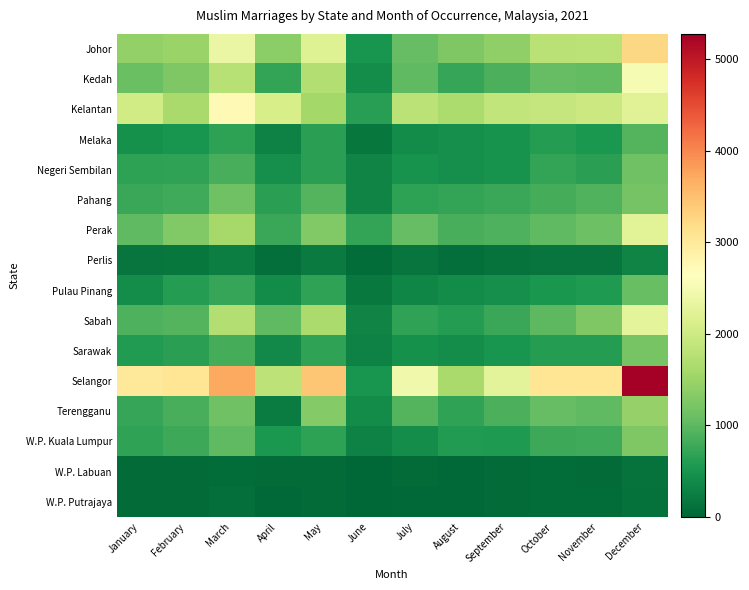

Reading left to right, list all the values displayed in this chart.

Johor: January=1435	February=1491	March=2358	April=1372	May=2194	June=512	July=1052	August=1259	September=1404	October=1791	November=1799	December=3239
Kedah: January=1106	February=1277	March=1757	April=709	May=1716	June=426	July=1017	August=736	September=874	October=1052	November=1041	December=2520
Kelantan: January=2028	February=1614	March=2731	April=2083	May=1583	June=635	July=1811	August=1663	September=1858	October=1905	November=1965	December=2213
Melaka: January=461	February=500	March=675	April=300	May=648	June=180	July=397	August=450	September=489	October=612	November=537	December=942
Negeri Sembilan: January=665	February=693	March=847	April=438	May=657	June=321	July=494	August=443	September=486	October=708	November=643	December=1151
Pahang: January=756	February=792	March=1138	April=641	May=940	June=322	July=668	August=707	September=747	October=826	November=910	December=1193
Perak: January=1025	February=1284	March=1589	April=761	May=1291	June=715	July=1061	August=852	September=904	October=1014	November=1113	December=2241
Perlis: January=162	February=172	March=258	April=99	May=215	June=74	July=146	August=102	September=136	October=155	November=162	December=319
Pulau Pinang: January=416	February=610	March=739	April=399	May=694	June=199	July=346	August=398	September=445	October=518	November=559	December=1076
Sabah: January=890	February=946	March=1720	April=1024	May=1636	June=328	July=685	August=608	September=760	October=1000	November=1271	December=2271
Sarawak: January=587	February=659	March=844	April=382	May=692	June=307	July=460	August=428	September=504	October=604	November=602	December=1215
Selangor: January=2995	February=3050	March=3715	April=1824	May=3428	June=506	July=2450	August=1622	September=2252	October=3057	November=3055	December=5275
Terengganu: January=741	February=861	March=1140	April=247	May=1309	June=412	July=941	August=690	September=880	October=1071	November=1017	December=1445
W.P. Kuala Lumpur: January=688	February=773	March=1023	April=540	May=674	June=303	July=431	August=582	September=571	October=772	November=786	December=1267
W.P. Labuan: January=42	February=61	March=73	April=45	May=56	June=0	July=43	August=35	September=52	October=66	November=58	December=137
W.P. Putrajaya: January=51	February=53	March=92	April=31	May=46	June=20	July=41	August=40	September=44	October=76	November=63	December=106